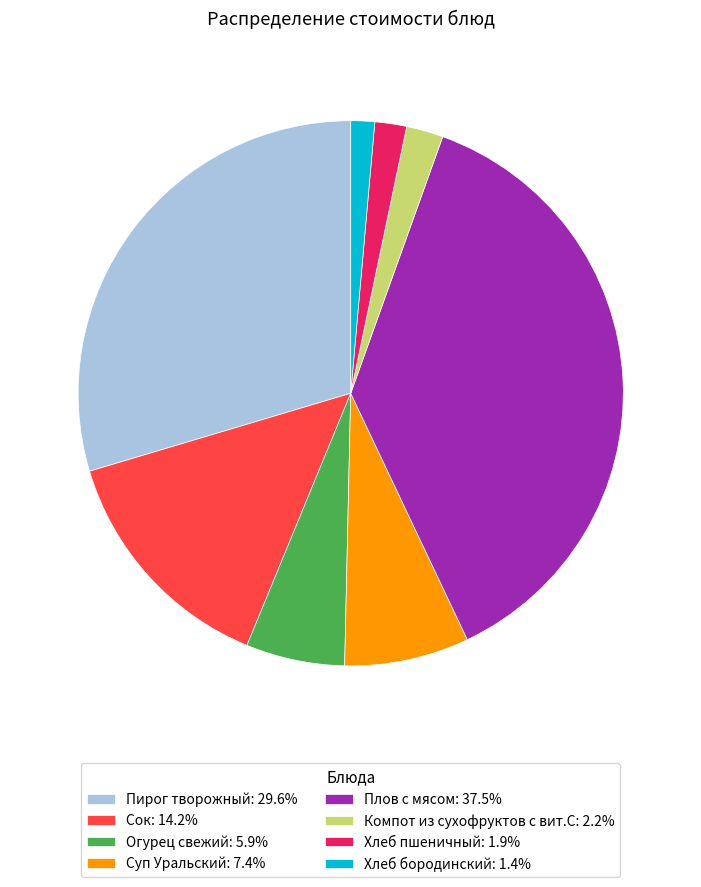

Combined, do Компот из сухофруктов с вит.С: 2.2% and Плов с мясом: 37.5% account for over 50%?

No